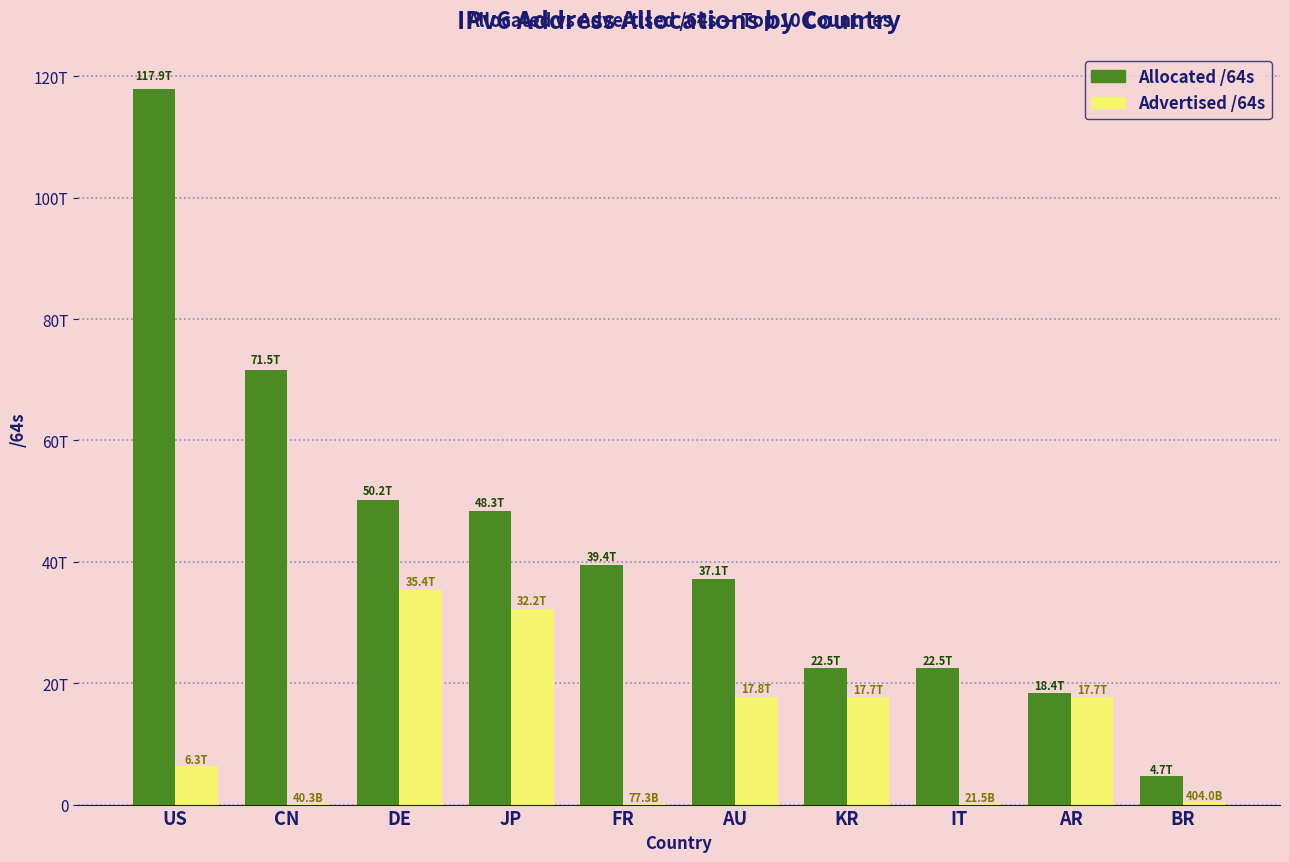

What is the value of the Advertised /64s bar at the 1st from the left?

6284858949632